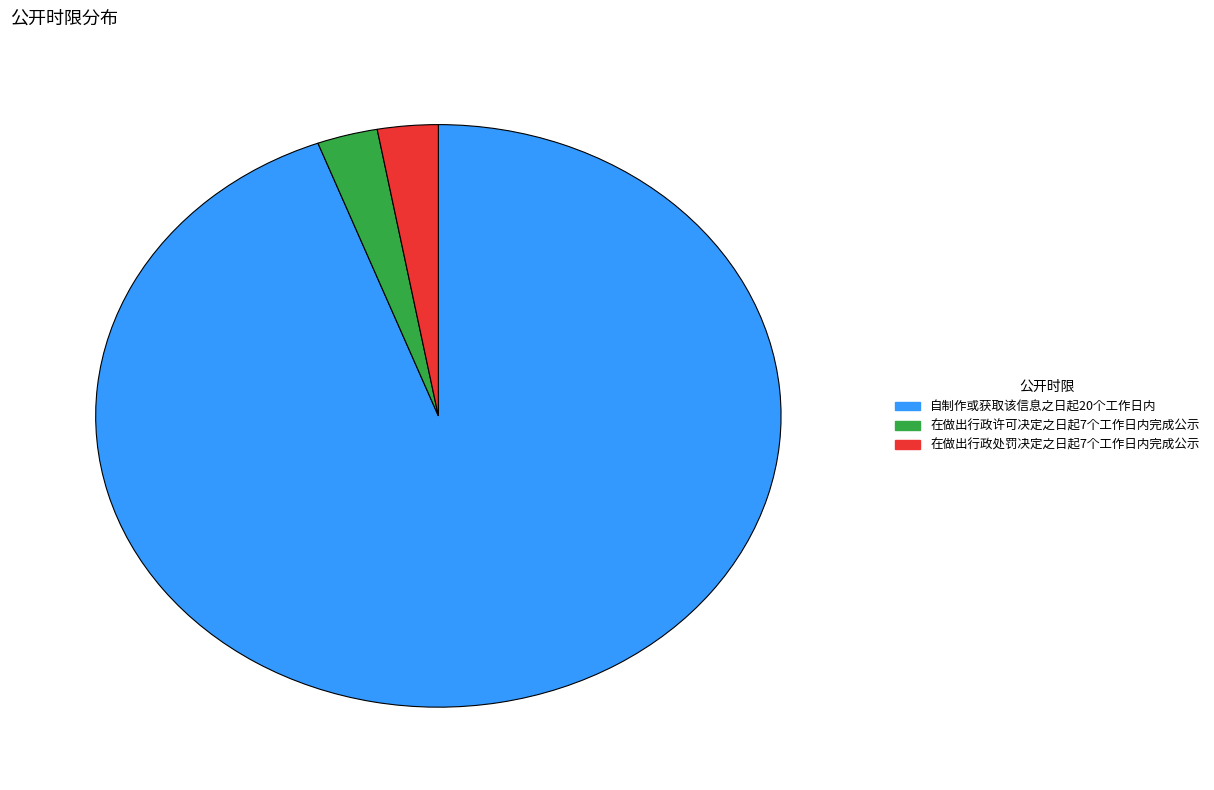

Which category has the biggest portion of the pie?

自制作或获取该信息之日起20个工作日内